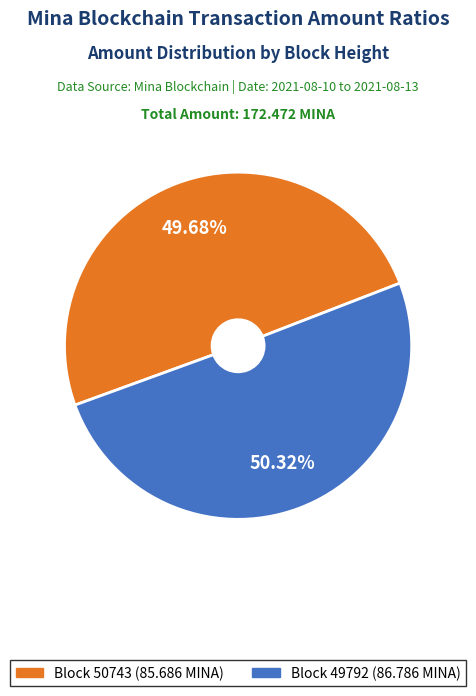

Is there any slice that represents more than half of the pie?

Yes